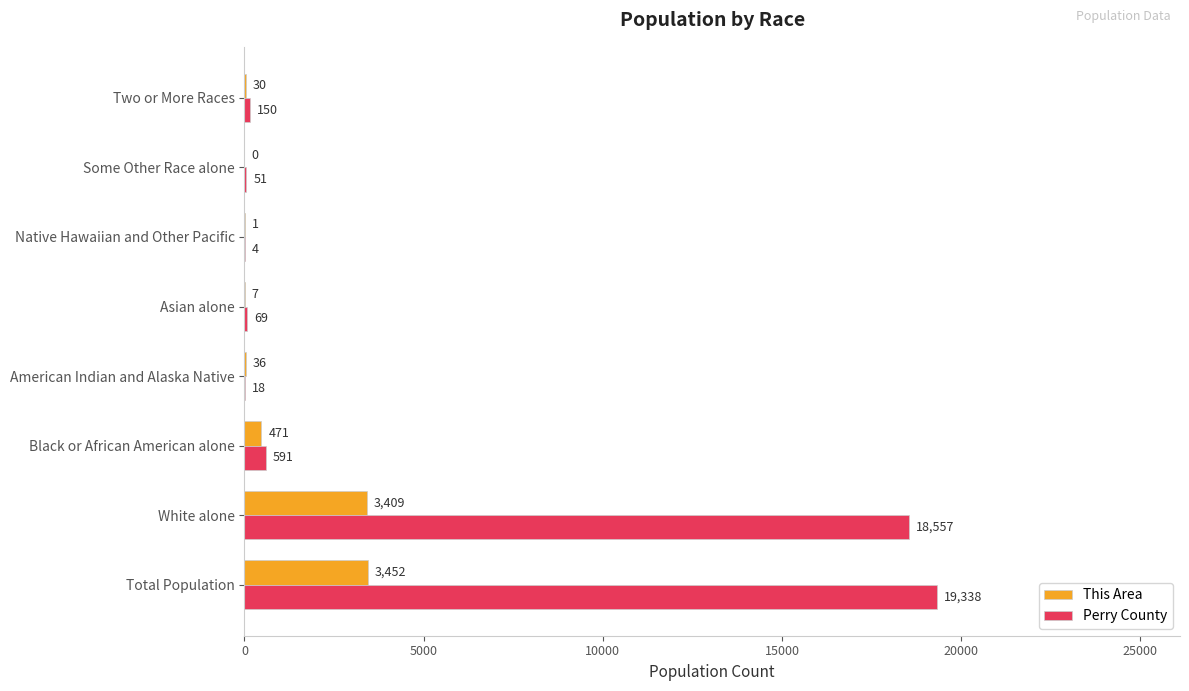

What is the greatest value displayed?

19338